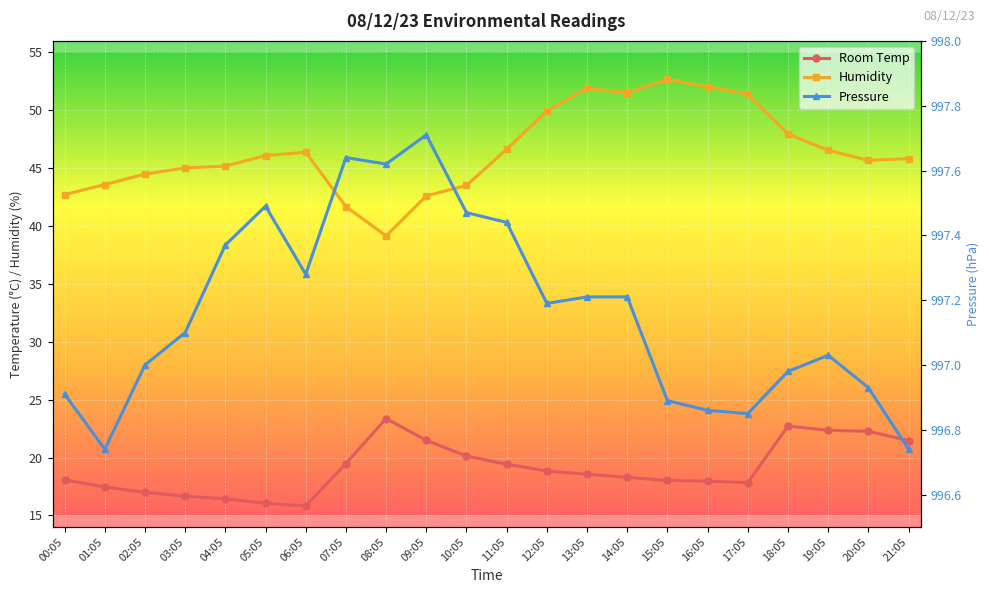

True or false: Room Temp and Humidity intersect in this chart.

False